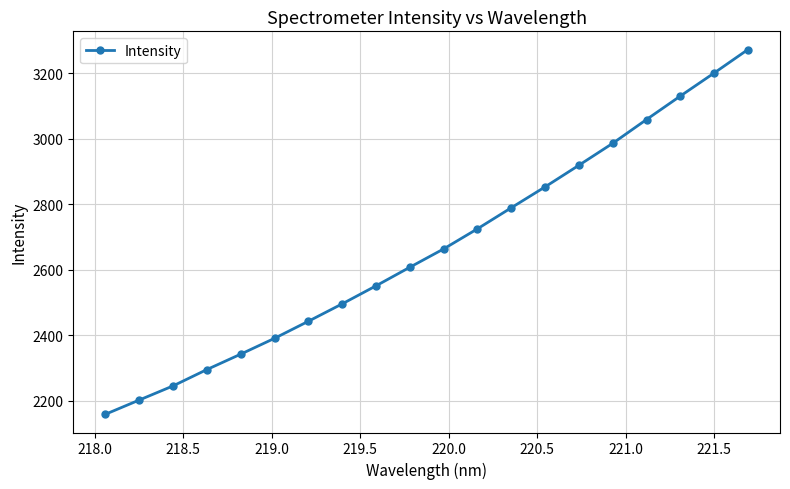

What is the difference between the second highest and minimum values?

1040.6